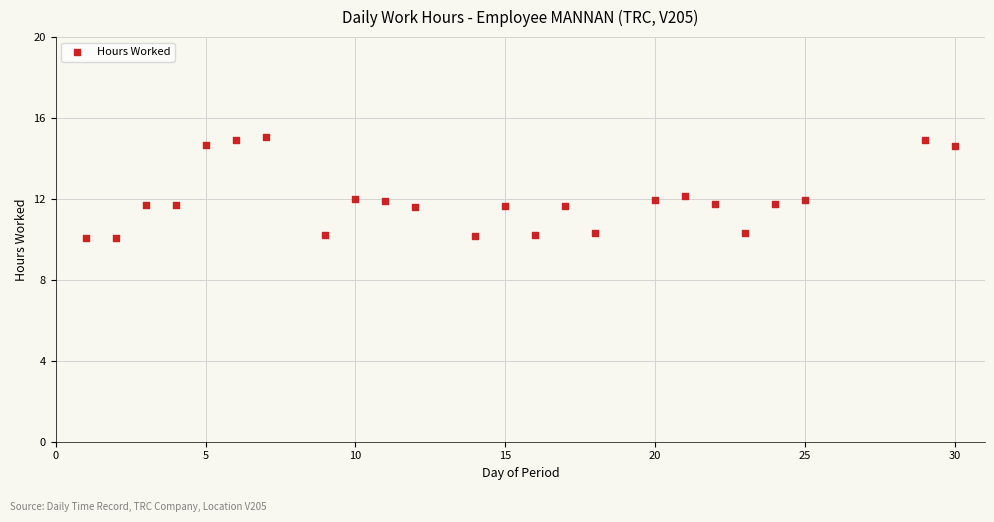

What is the range of X values (max minus min)?

29.0